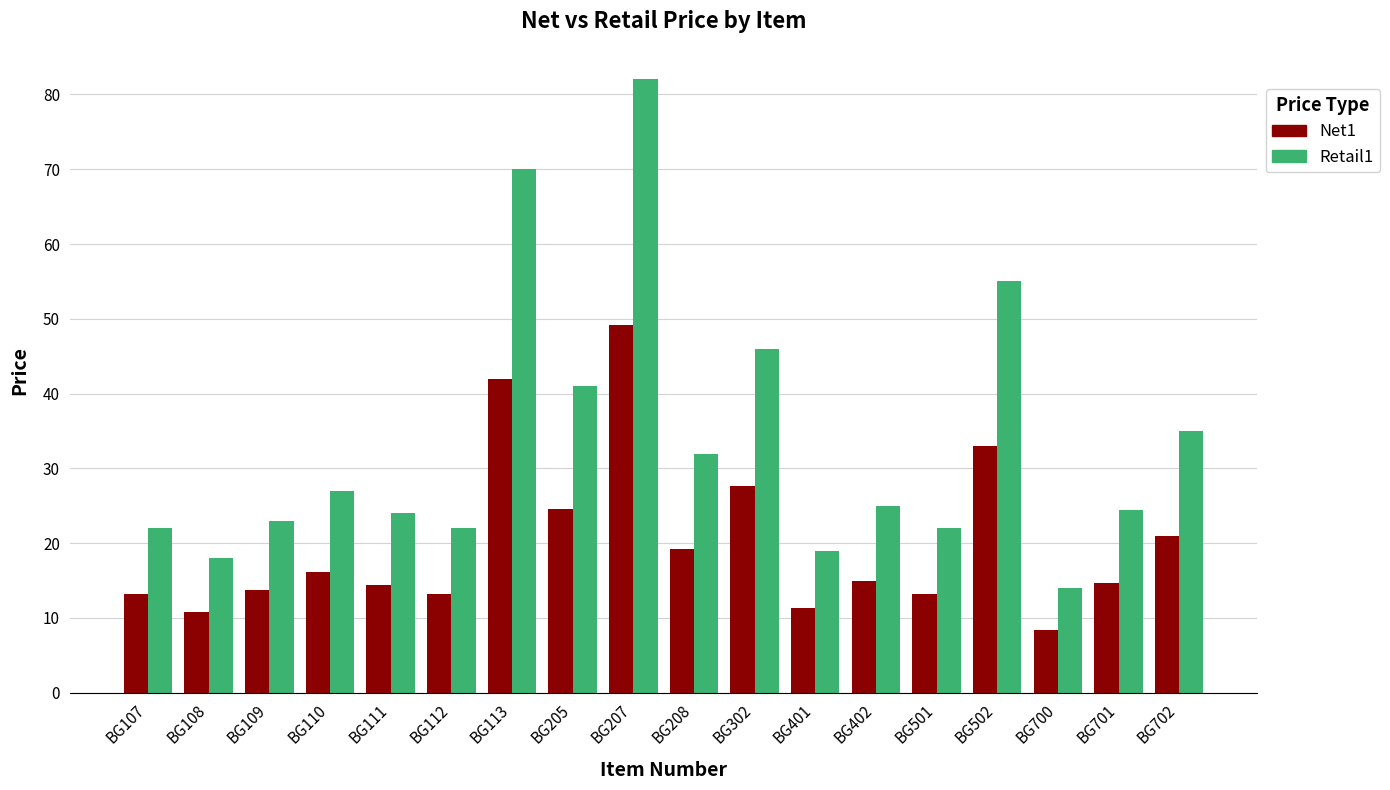

Which category has the lowest value in the Net1 series?

BG700